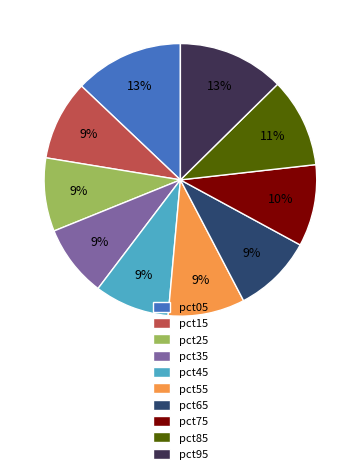

Is it true that pct35 is 1% of the pie?

False